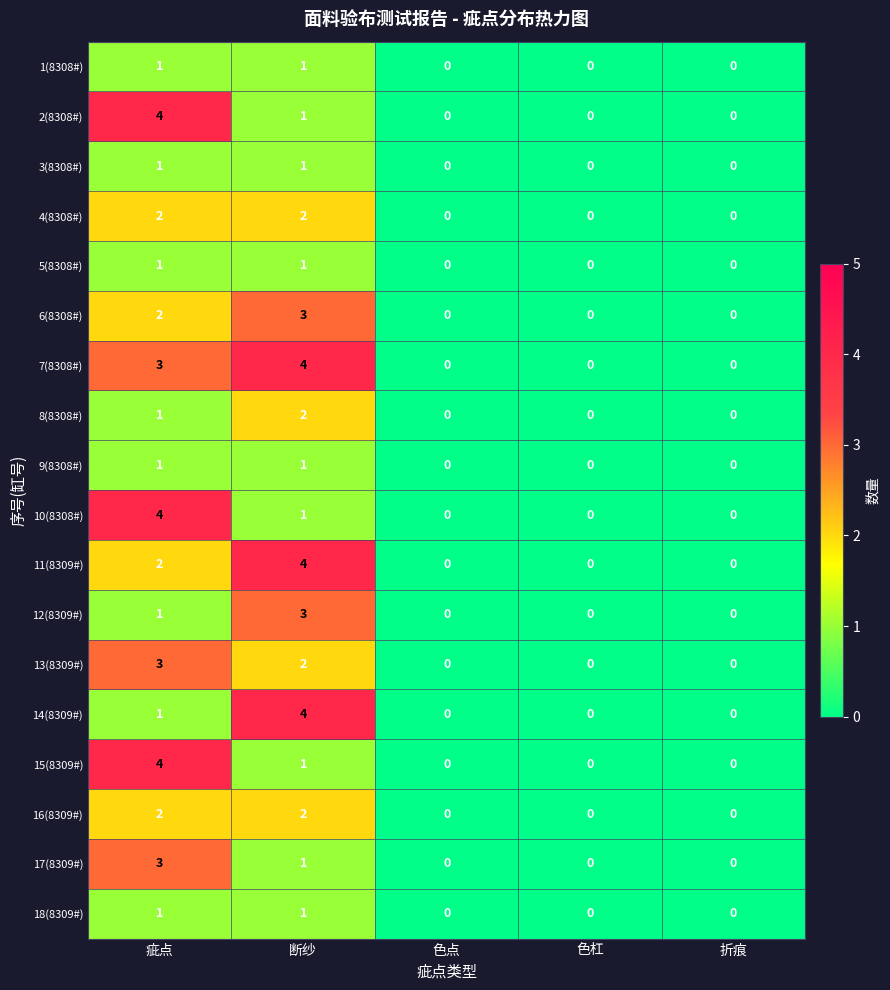

At which label is 14(8309#) closest to 2?

疵点